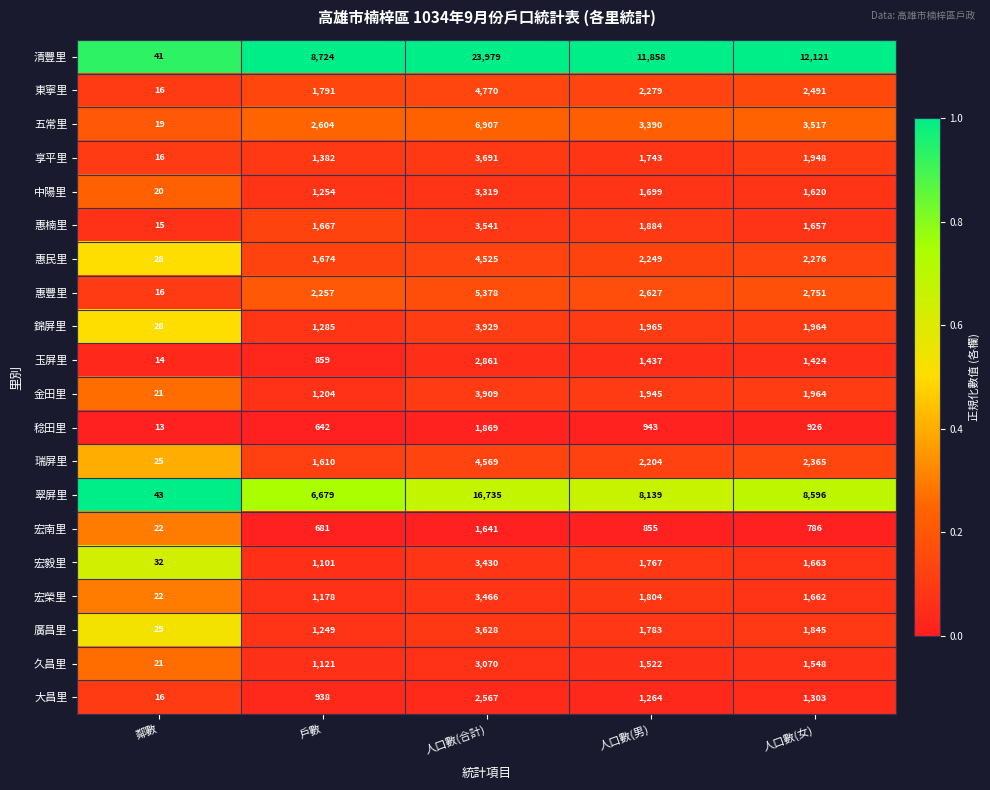

What is the spread (max minus min) of values at 鄰數?

30